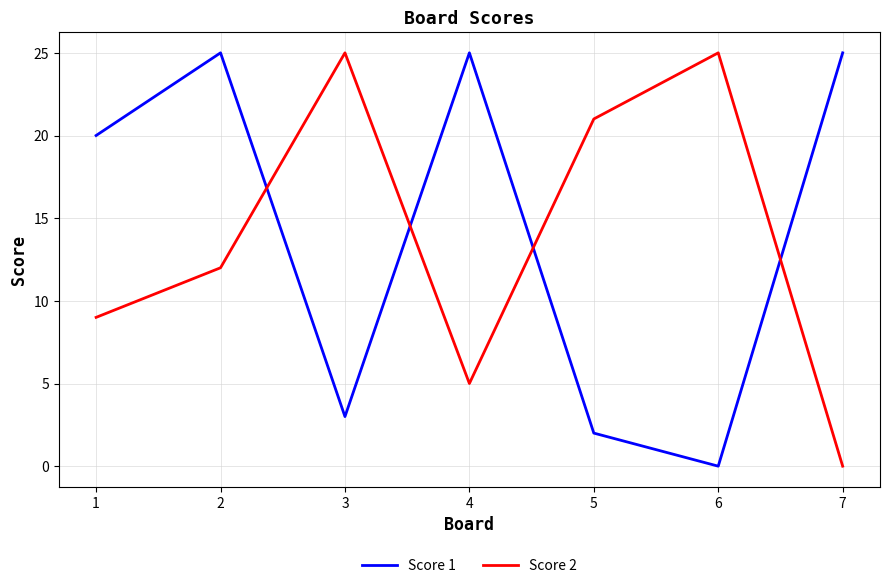

What is the difference between the maximum and minimum values in the Score 1 series?

25